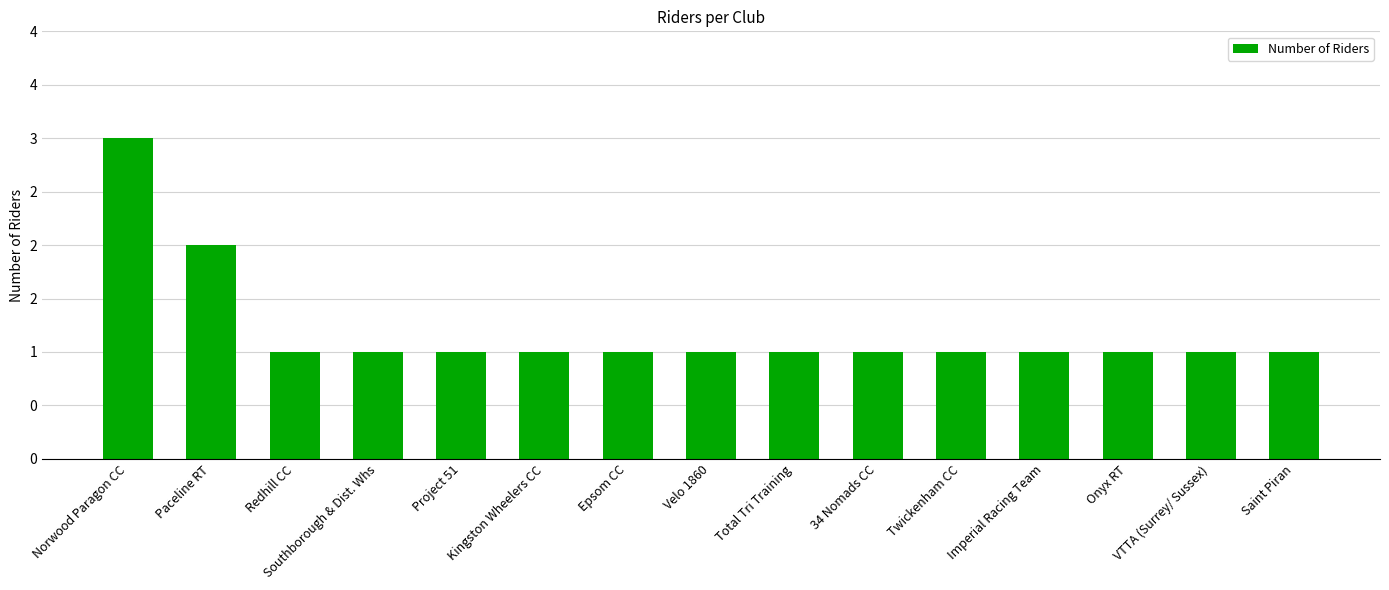

Which category has the highest value across all series?

Norwood Paragon CC